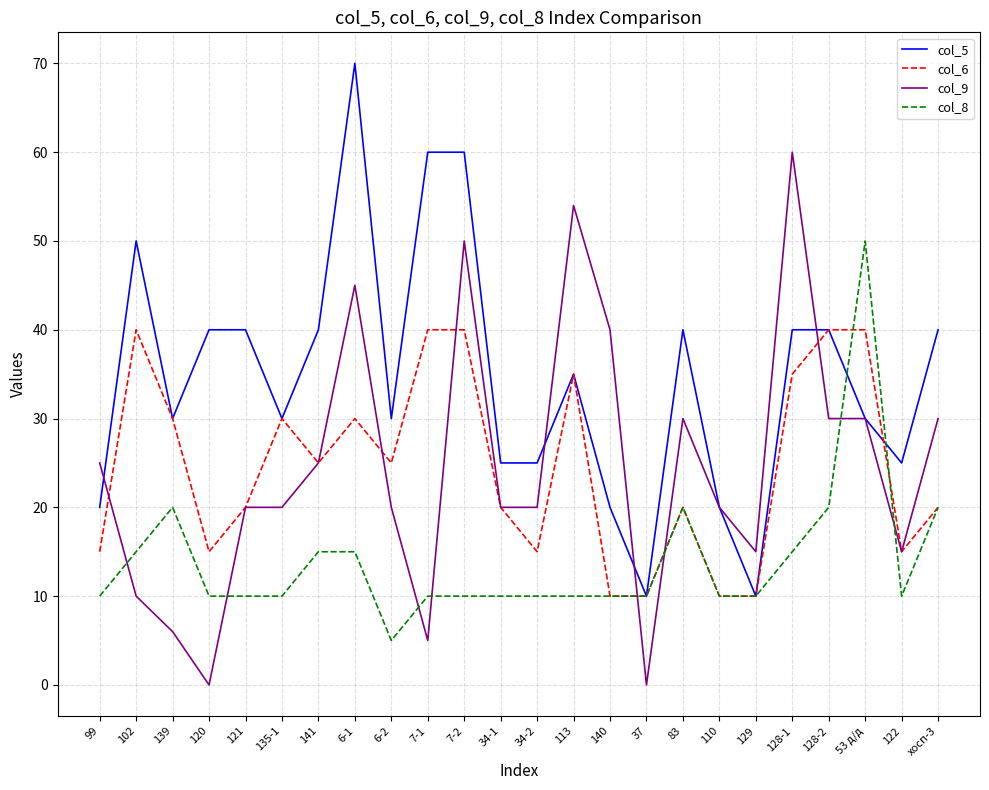

Between 110 and 128-2, which series saw the biggest shift?

col_6